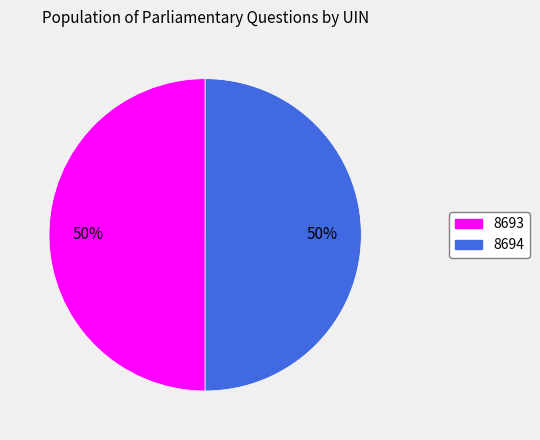

True or false: 8694 accounts for 59% of the total.

False